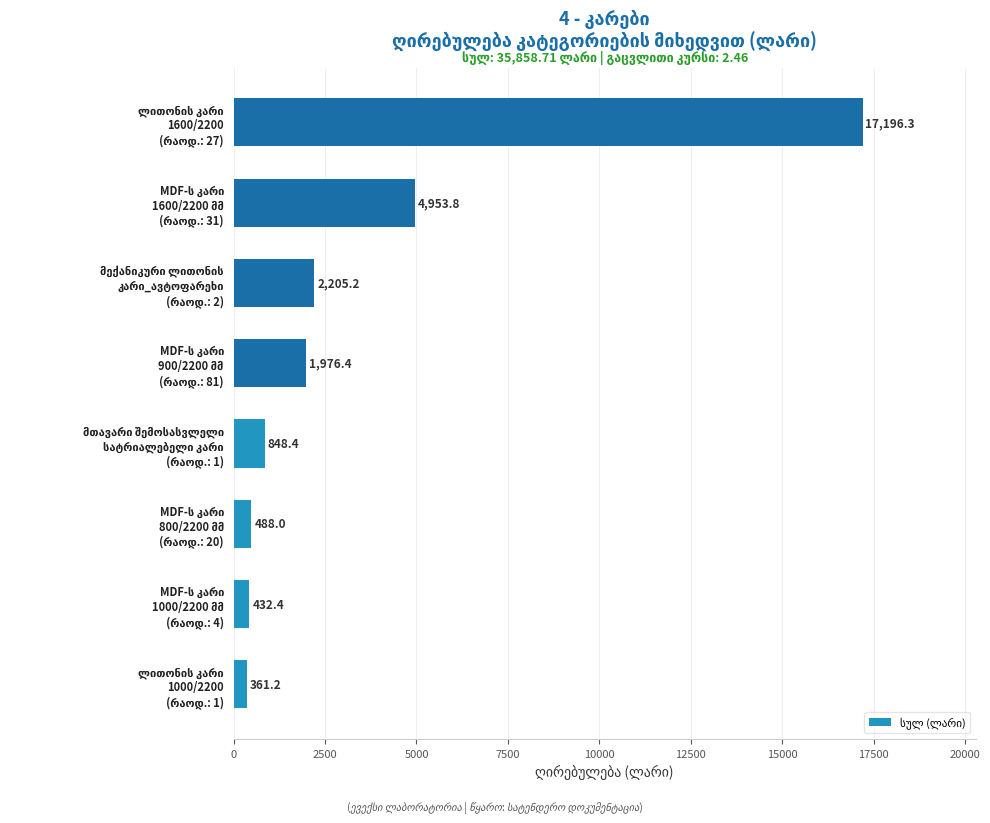

Count the number of categories in the chart.

8